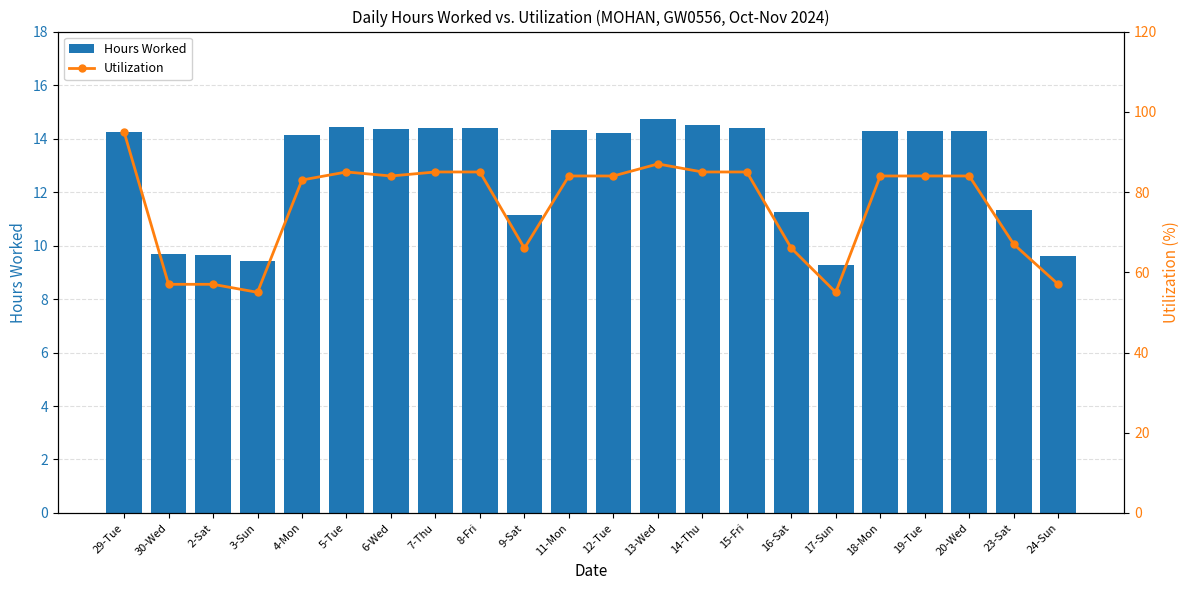

At which label does Hours Worked reach its minimum?

17-Sun